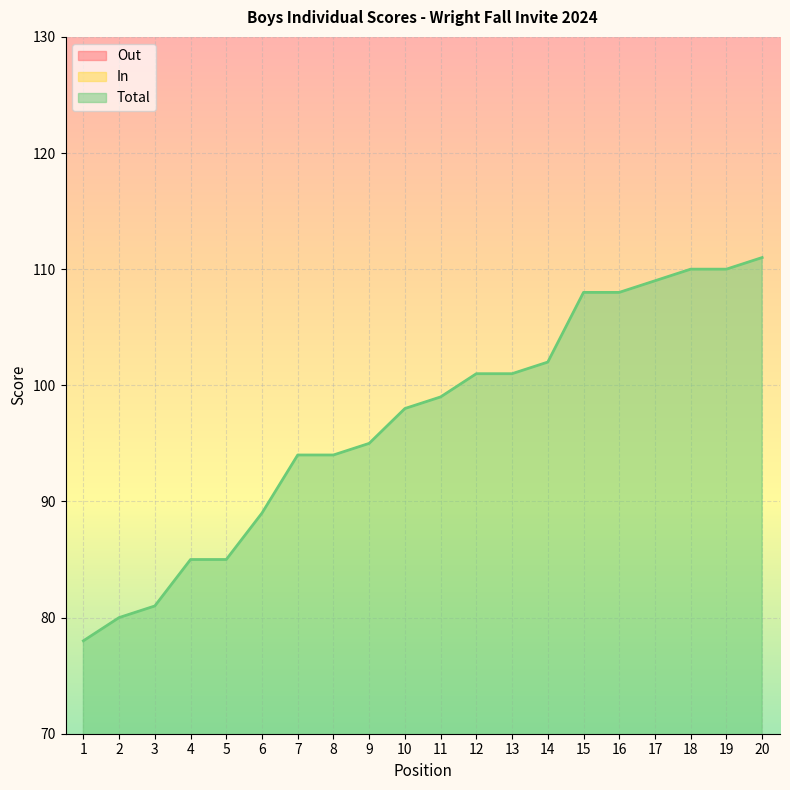

What is the approximate value of Total at 19?

110